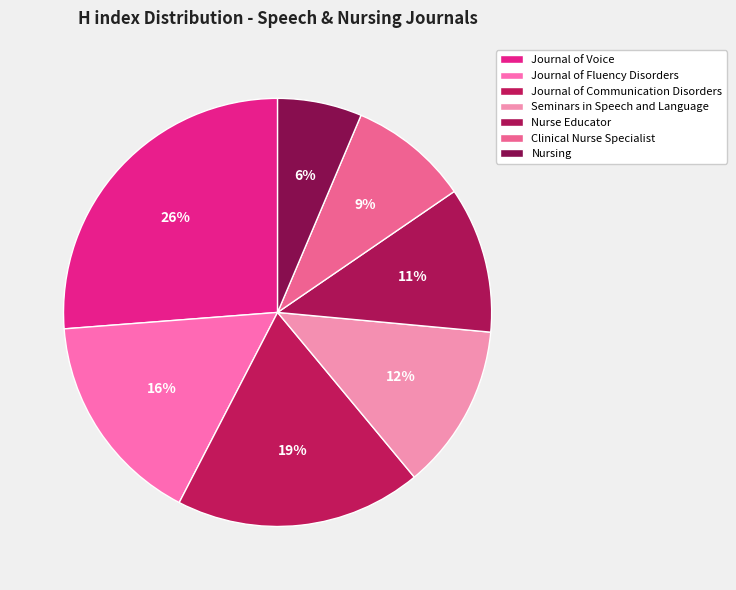

What is the smallest slice in the pie chart?

Nursing